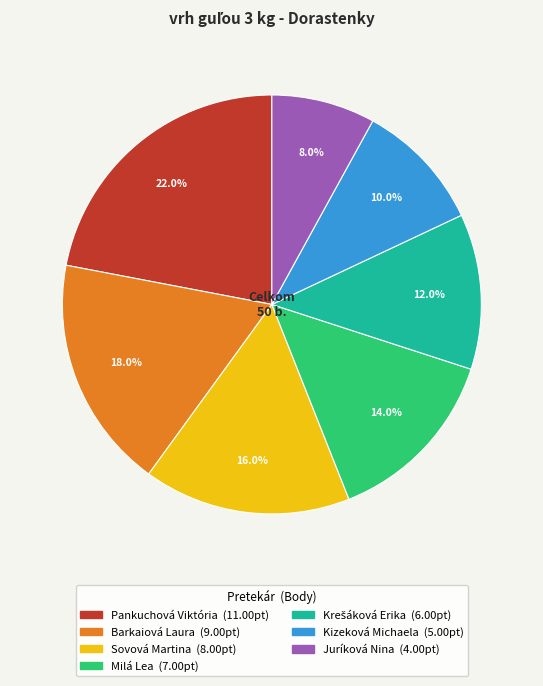

Does Juríková Nina represent more than half of the total?

No